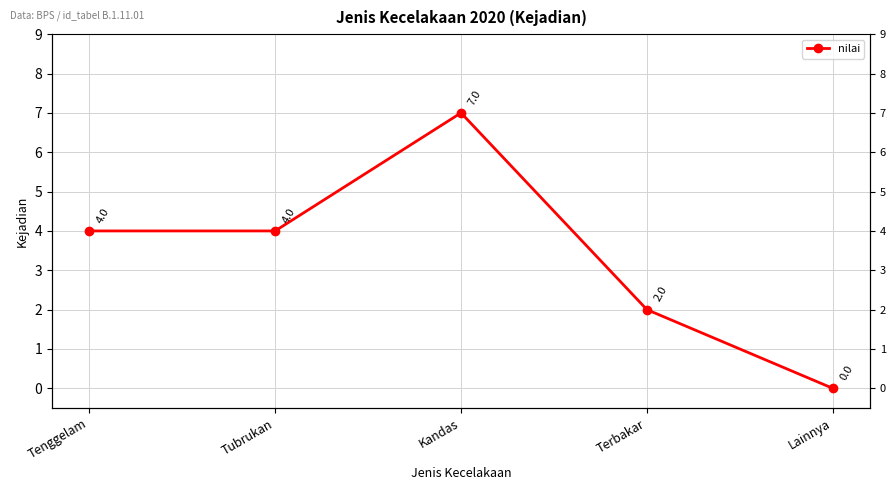

Where does the data first go above 4?

Kandas